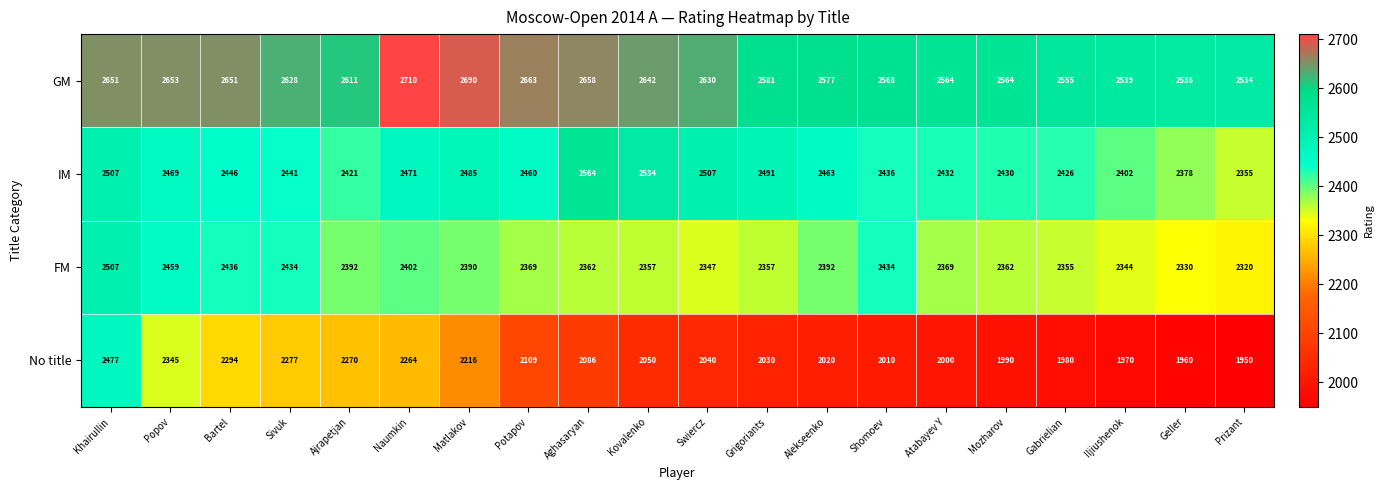

What is the spread (max minus min) of values at Iljiushenok?

569